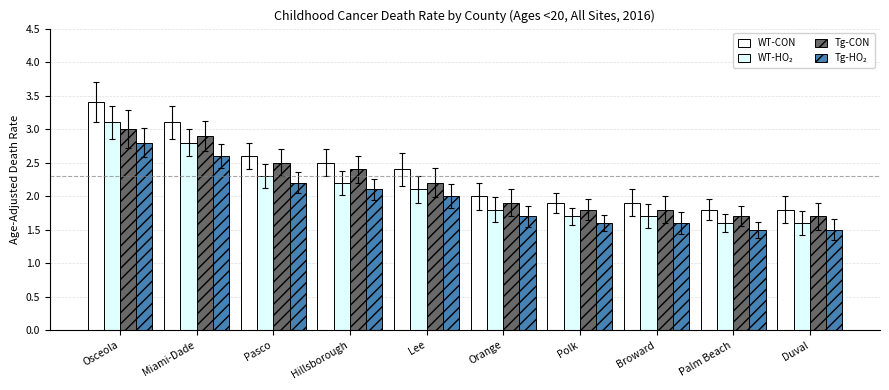

What is the label of the 4th bar from the left?

Hillsborough